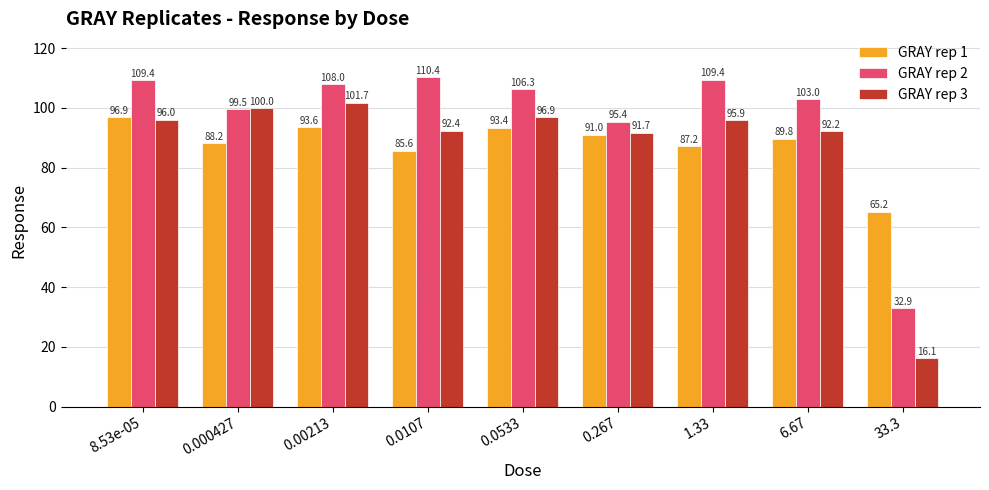

Which series has the largest total across all categories?

GRAY rep 2